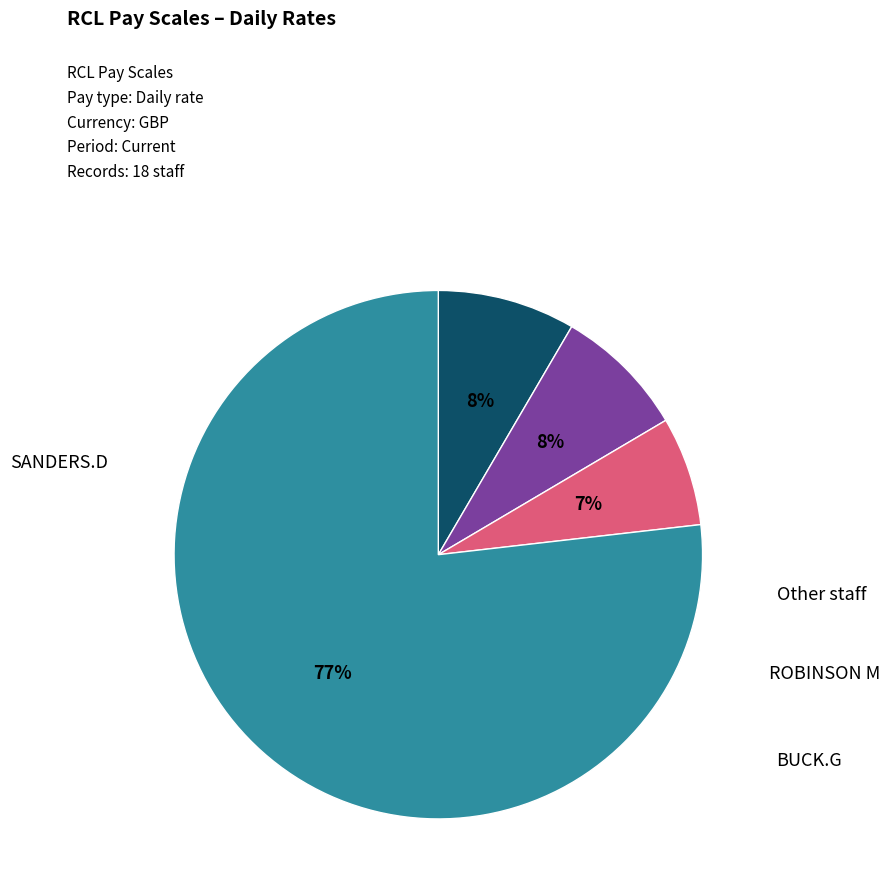

Does any single category account for the majority?

Yes